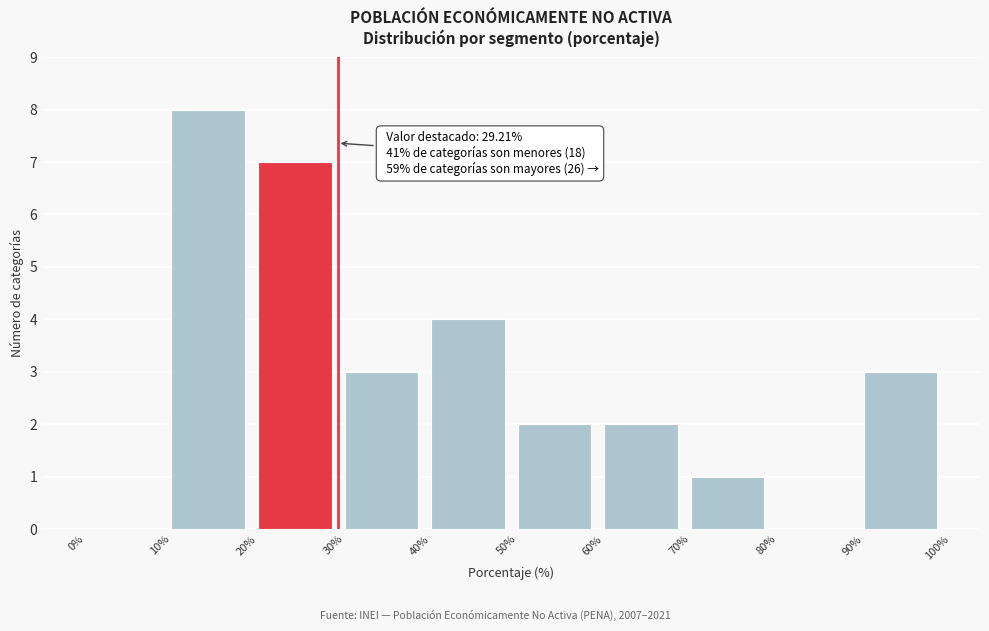

Over which range of the x-axis is the bar tallest?

10% to 20%